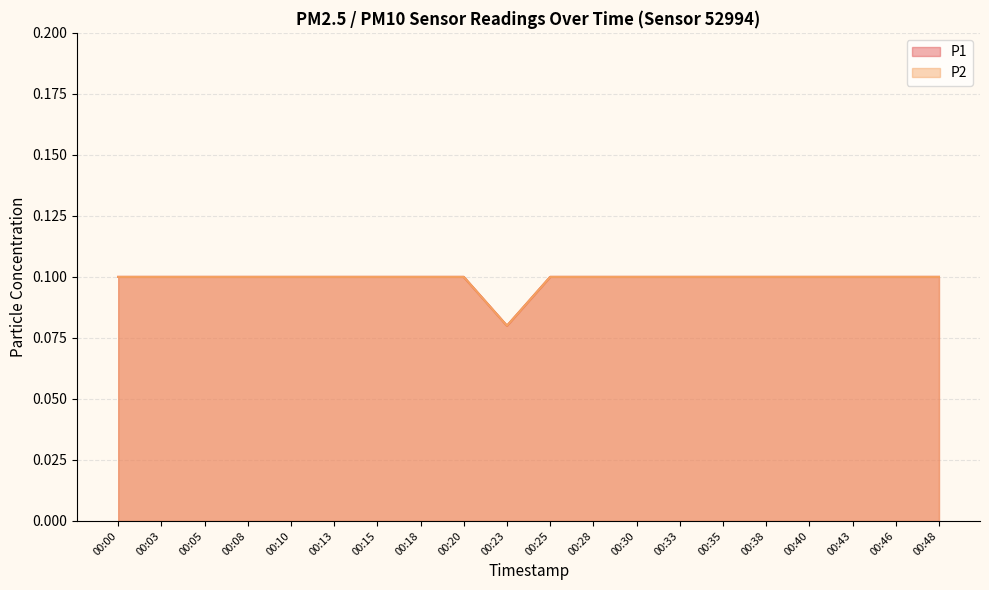

In P1, how many points are lower than both neighbors (excluding endpoints)?

1